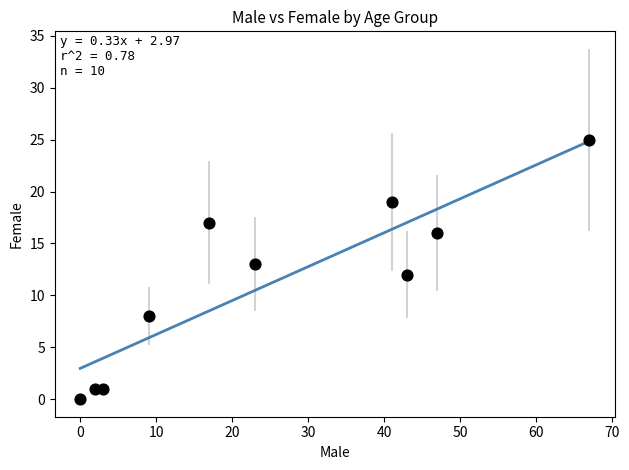

What is the average X value?

25